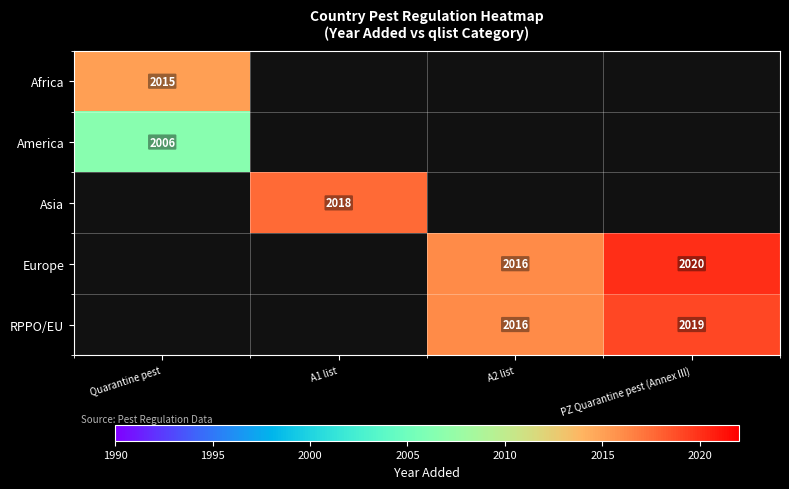

What is the sum of the RPPO/EU values at A2 list and PZ Quarantine pest (Annex III)?

4035